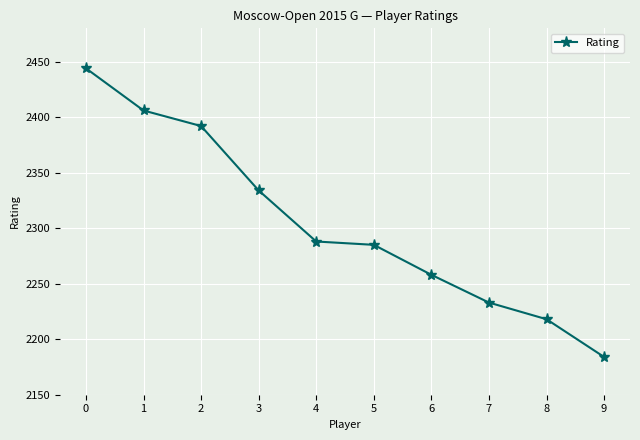

True or false: the data has more than 0 interior local peaks.

False